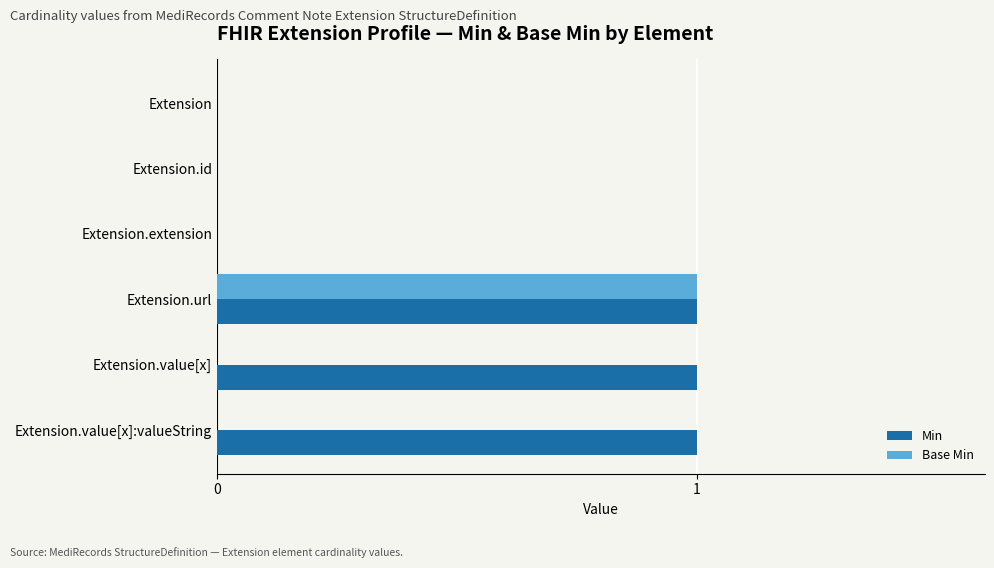

How many categories are shown in the chart?

6